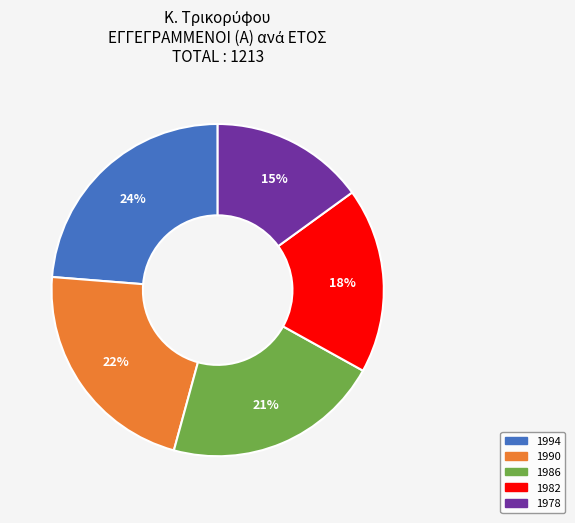

Between 1990 and 1994, which is larger?

1994